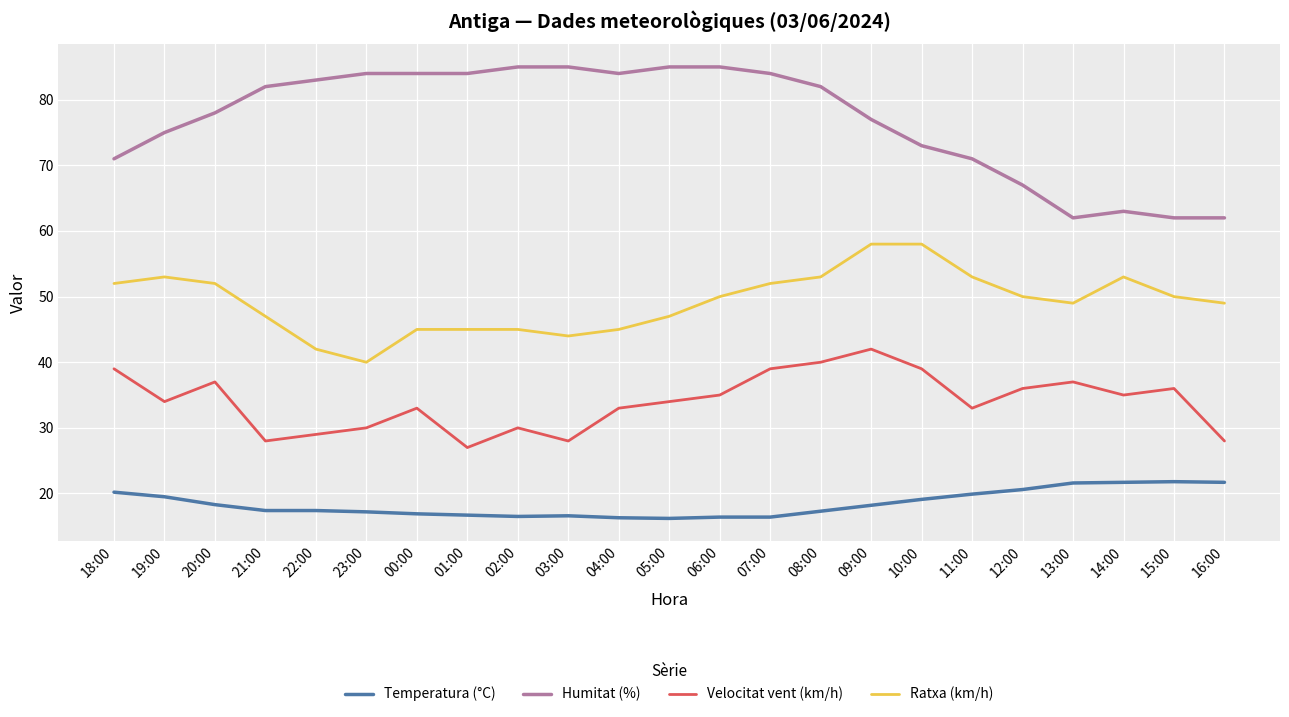

What position from the left is 01:00?

8